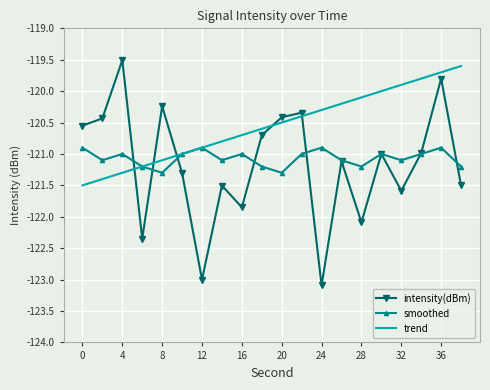

What is the lowest value of the intensity(dBm) series?

-123.1